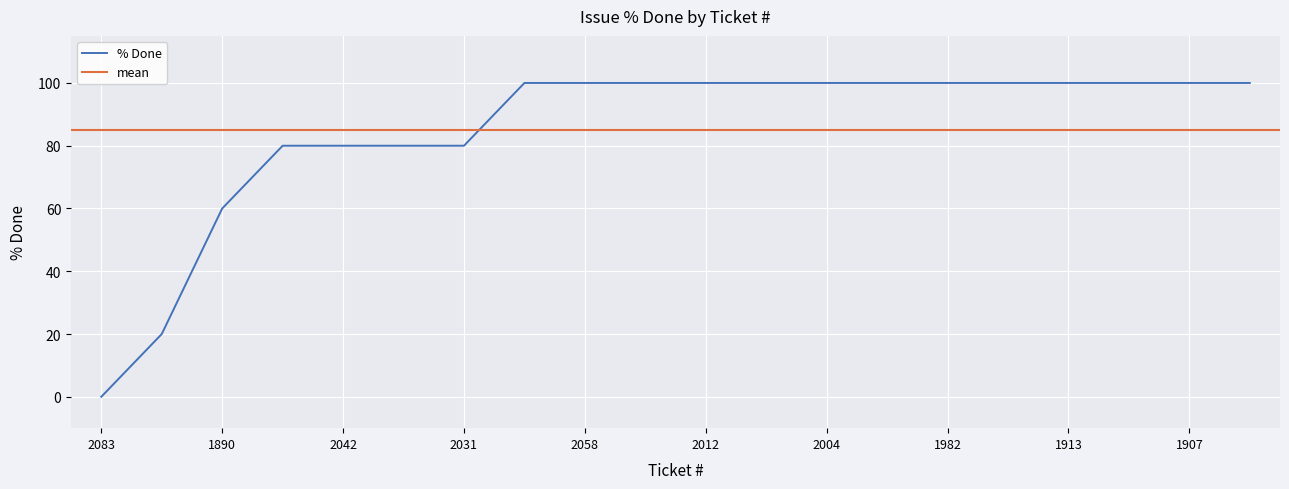

What is the ratio of the value at 2074 to the value at 1975?

0.2